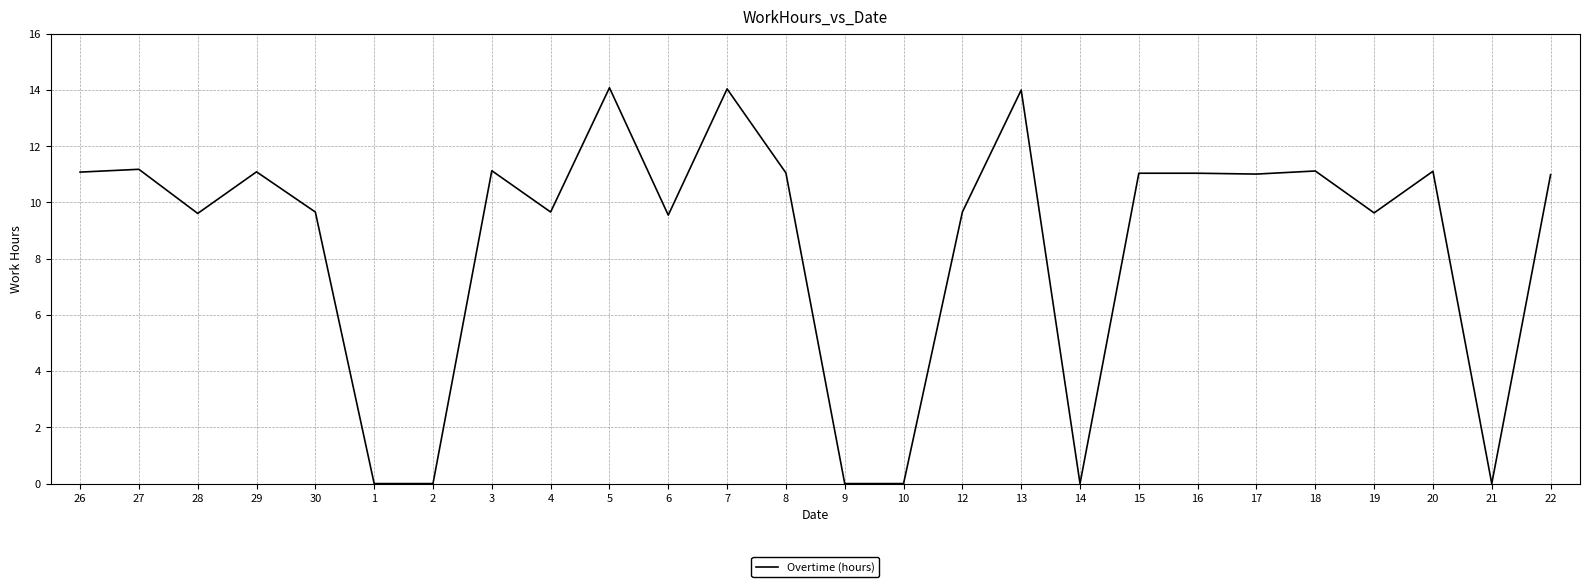

What position from the left is 16?

20